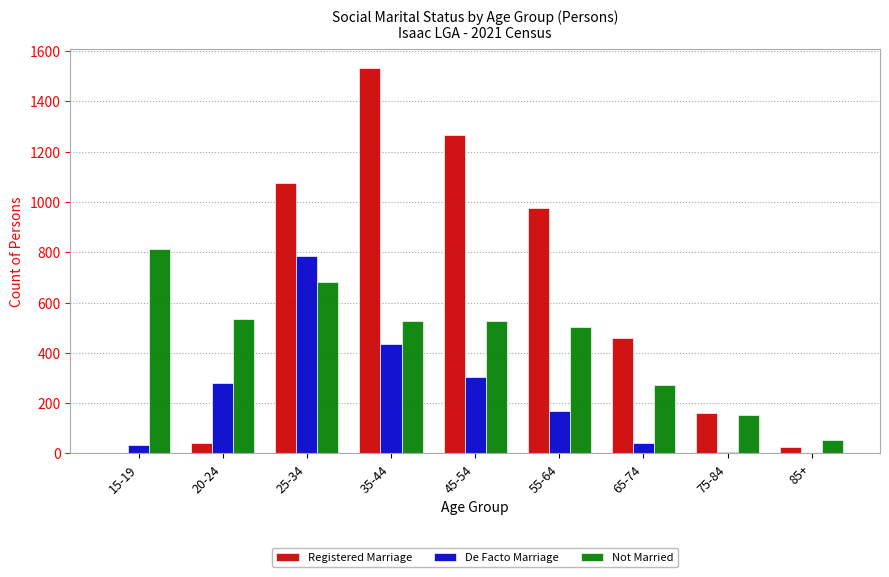

At which category is the sum across all series the highest?

25-34